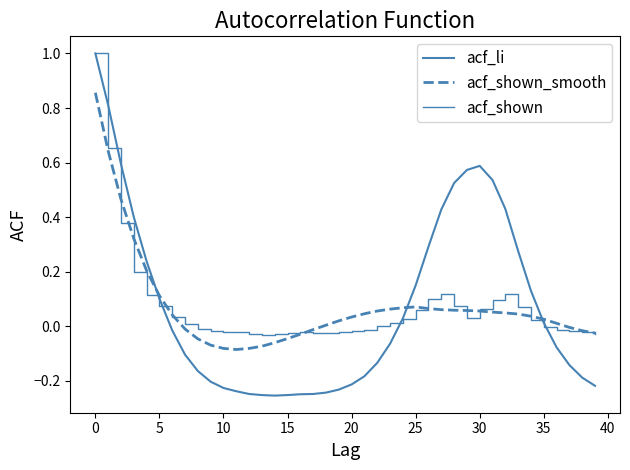

Does the chart have visible grid lines?

No